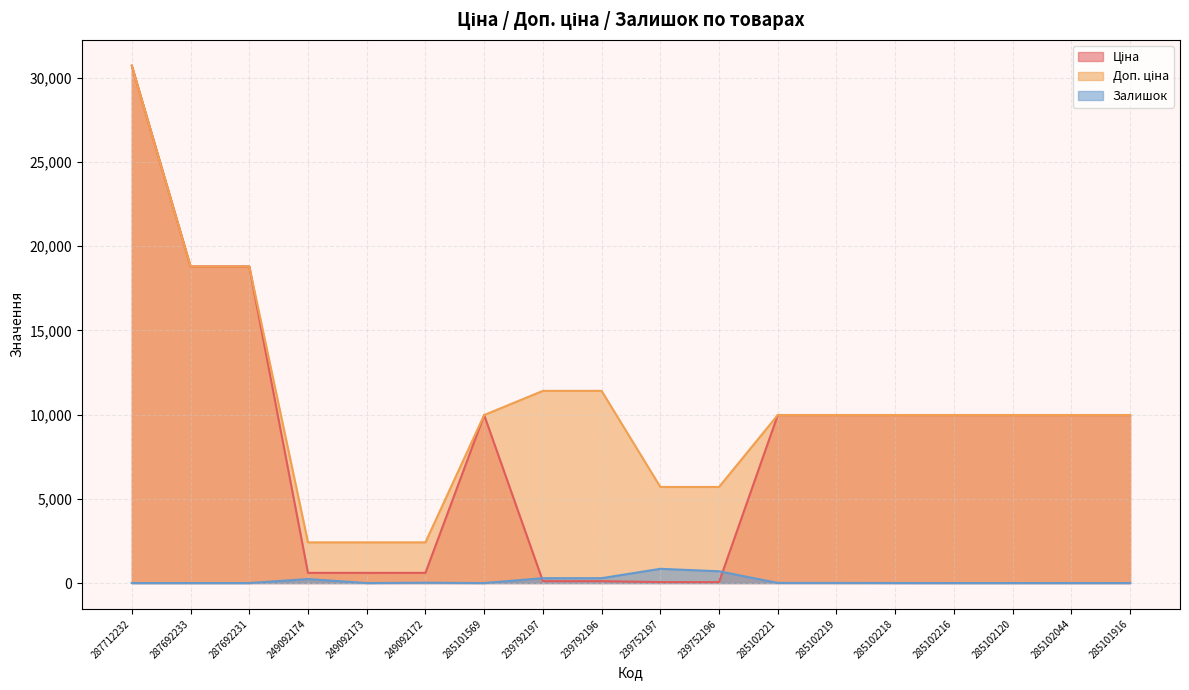

True or false: Доп. ціна and Залишок cross at least once.

False